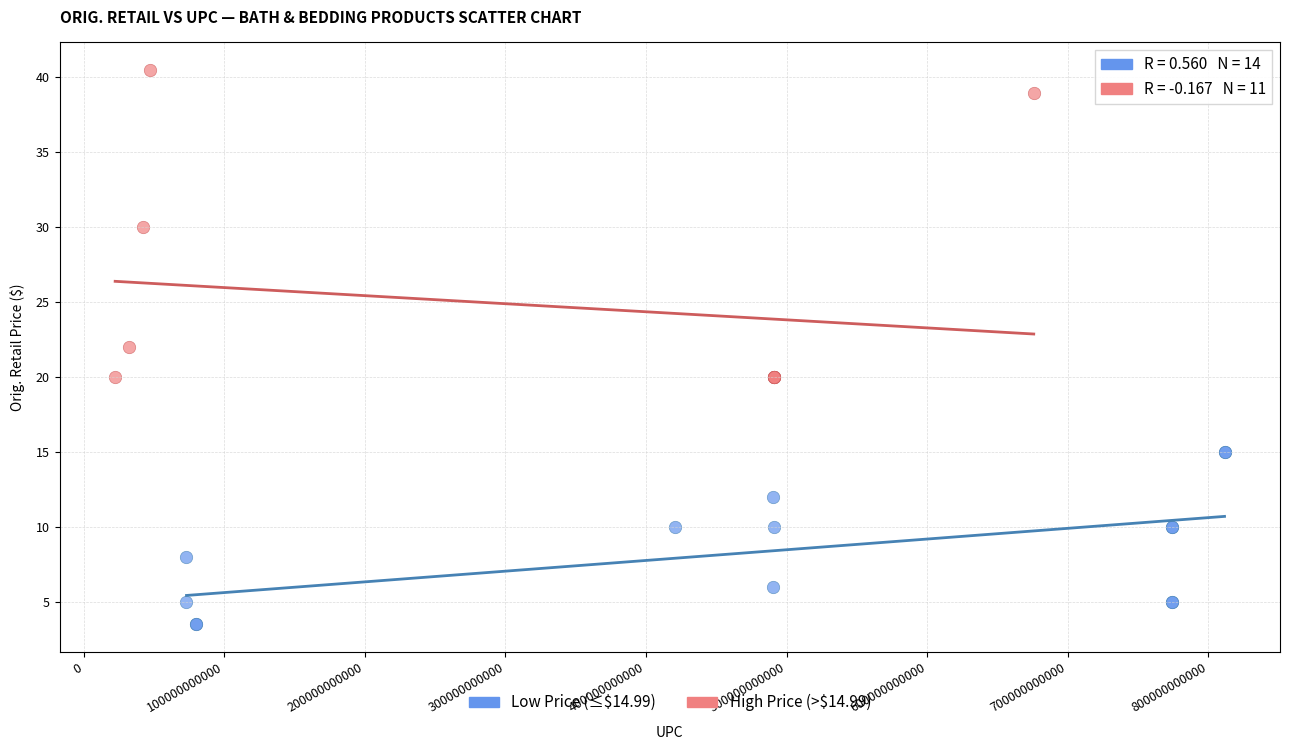

Which series has the widest spread of Y values?

High Price (>$14.99)